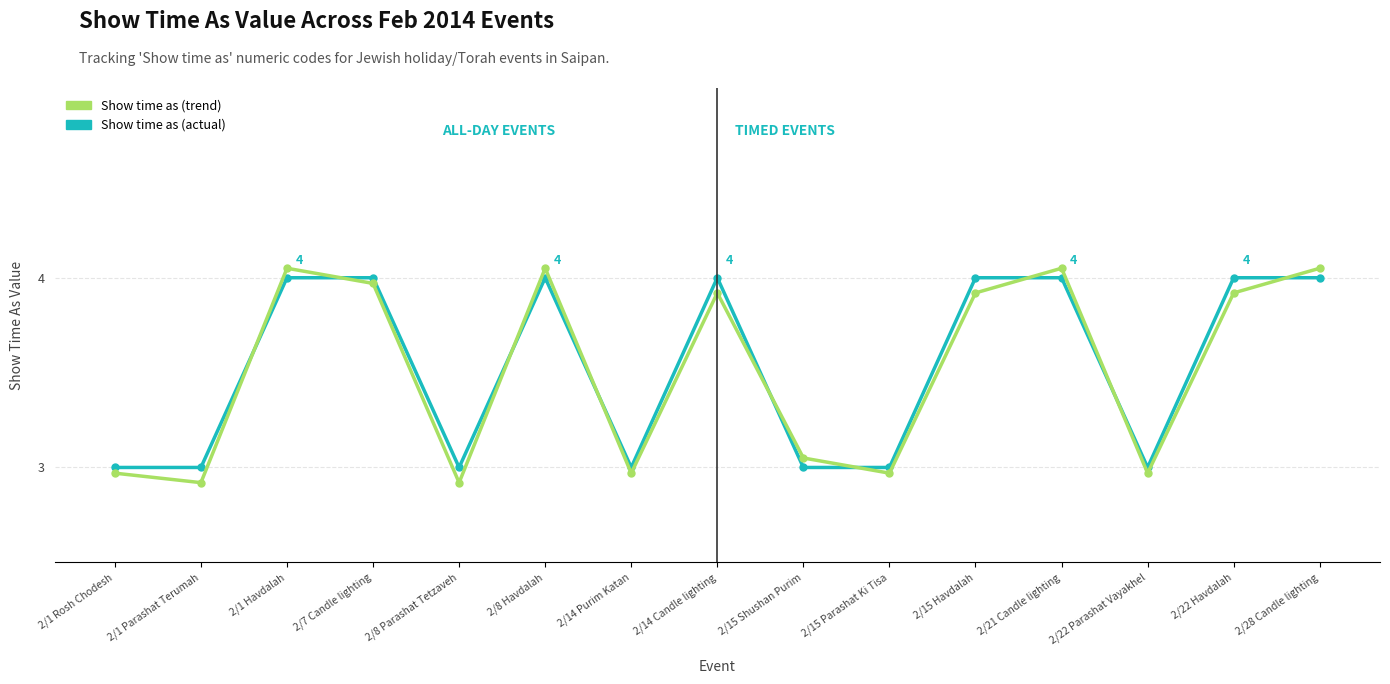

True or false: Show time as (actual) has a value of 4.0 at 2/8 Havdalah.

True